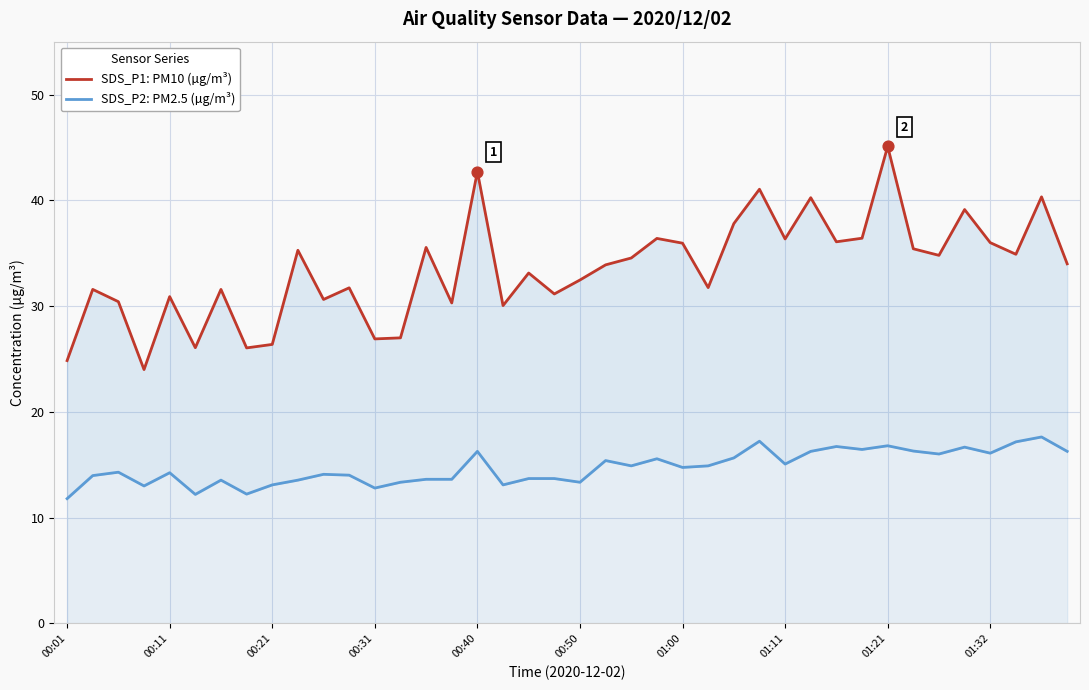

At how many categories does at least one series exceed 15?

40